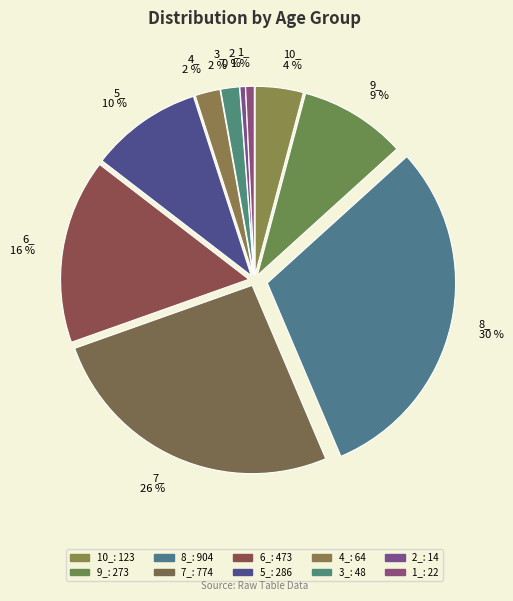

To the nearest percent, what is the combined percentage of 10_ and 8_?

34%